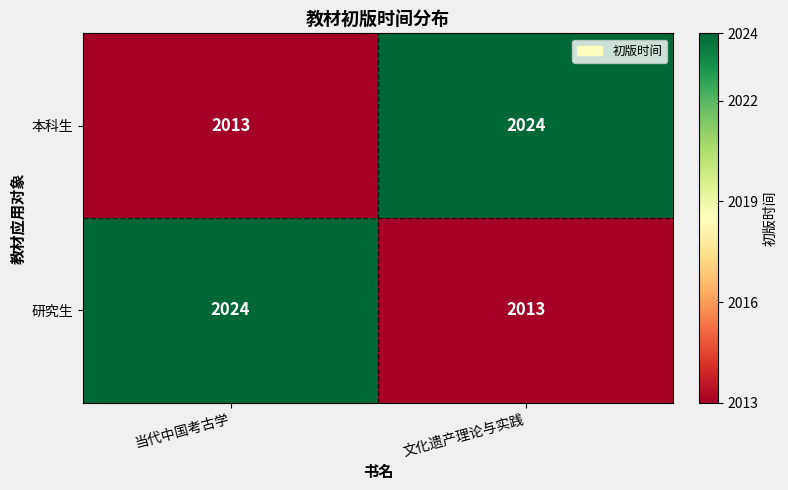

The 研究生 series shows 2013 at 文化遗产理论与实践. True or false?

True